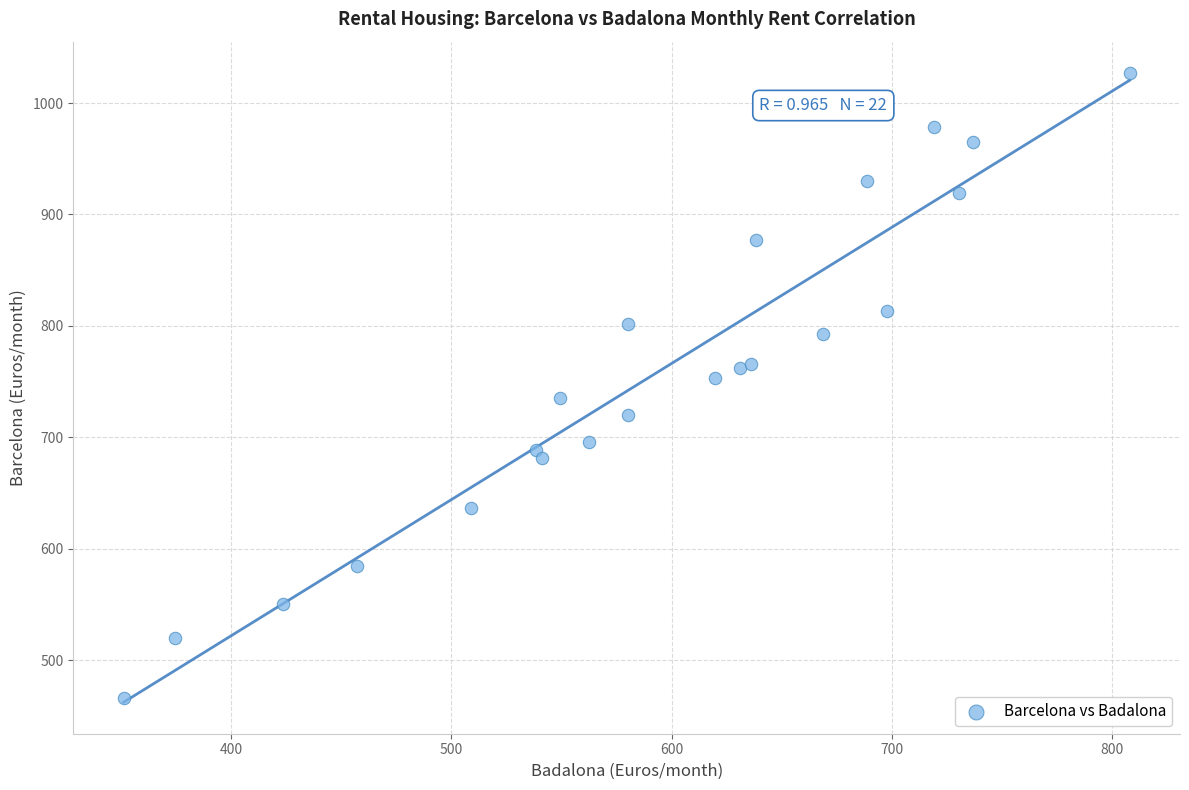

What is the range of Y values (max minus min)?

560.5